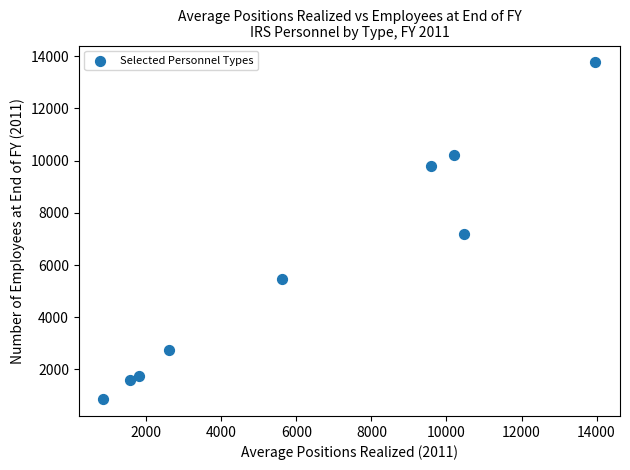

What is the range of X values (max minus min)?

13110